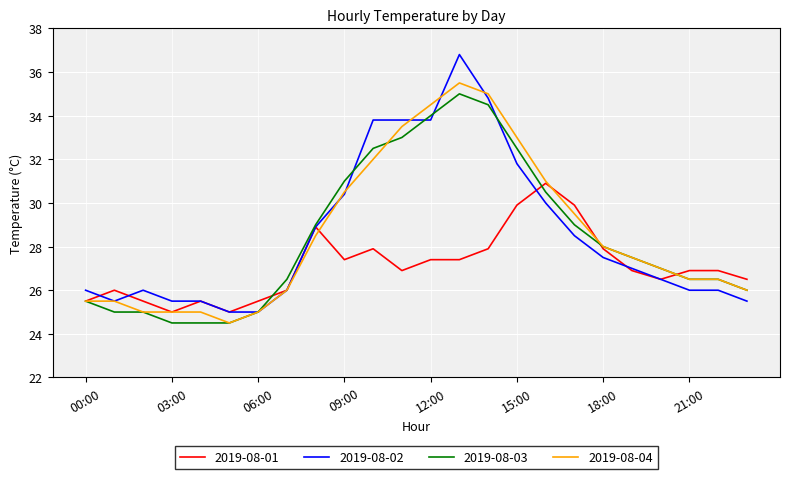

List the series in order of their peak value, highest first.

2019-08-02, 2019-08-04, 2019-08-03, 2019-08-01